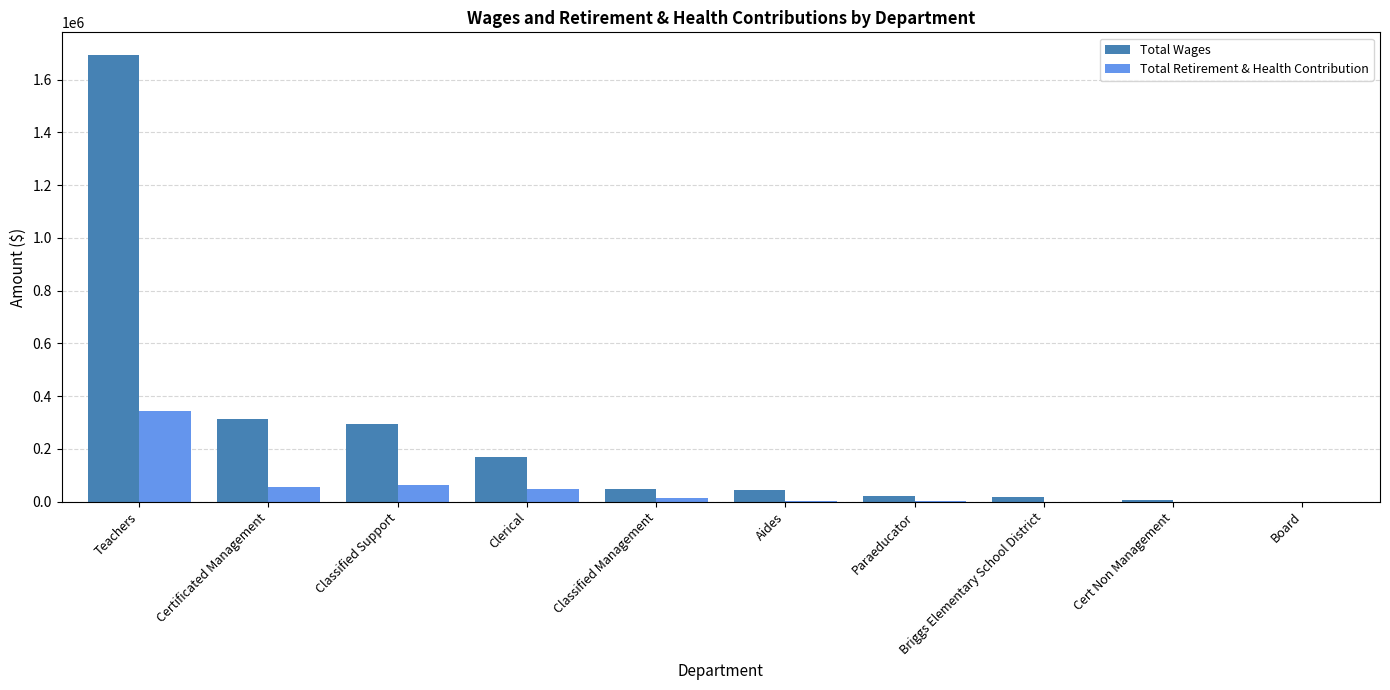

Does the chart contain stacked bars?

No